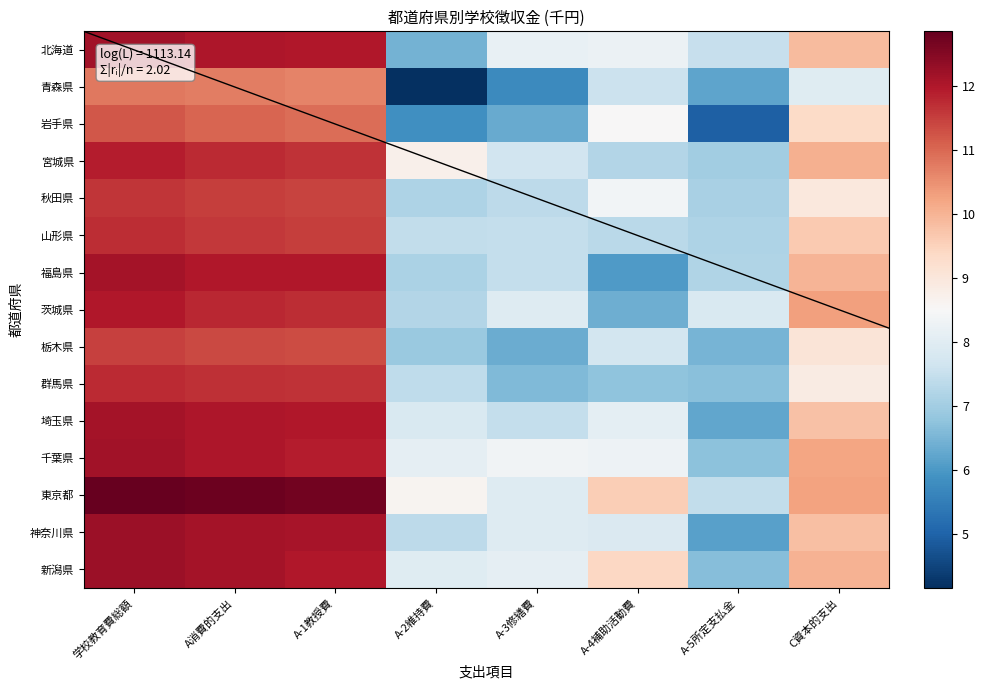

How many series are shown in this chart?

15